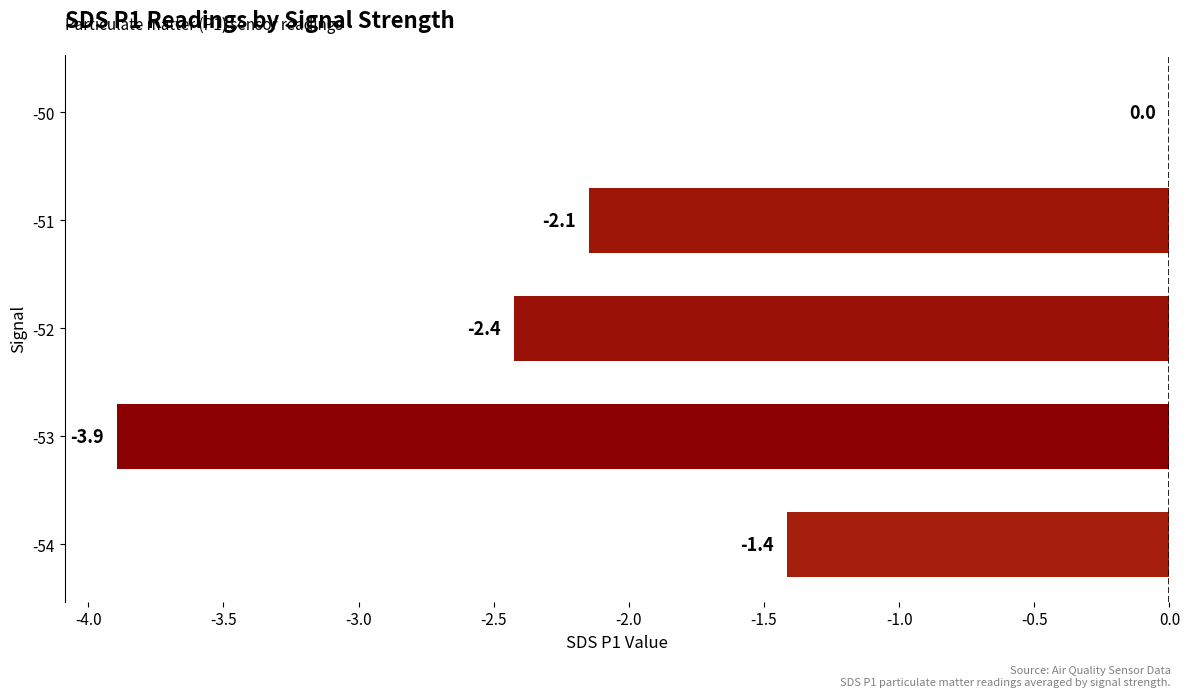

What is the approximate value at -53?

-3.9